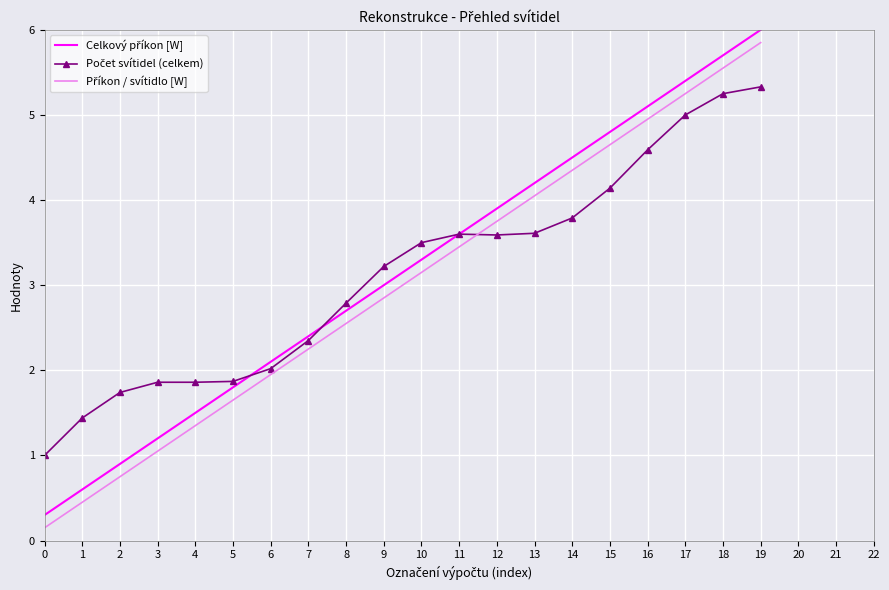

At which category is the sum across all series the highest?

19